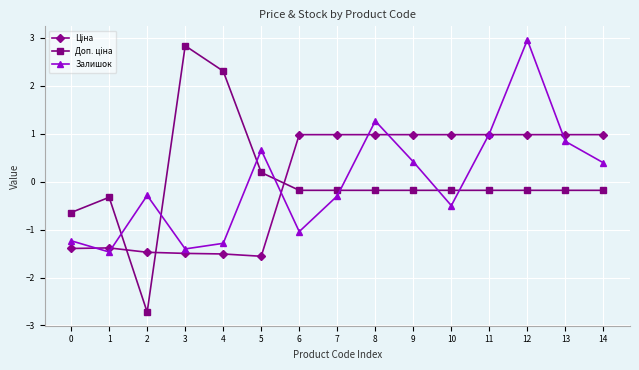

In Залишок, how many points are higher than both neighbors (excluding endpoints)?

4